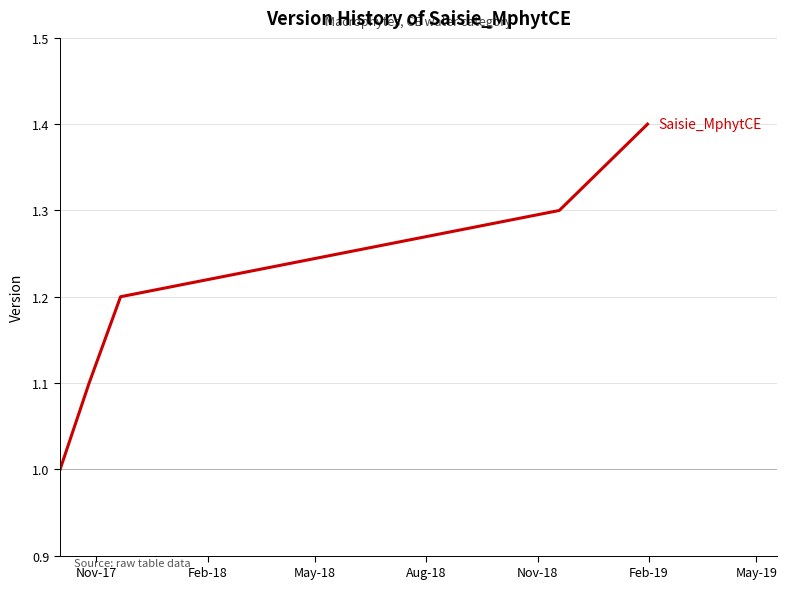

What is the difference between the maximum and minimum values?

0.4